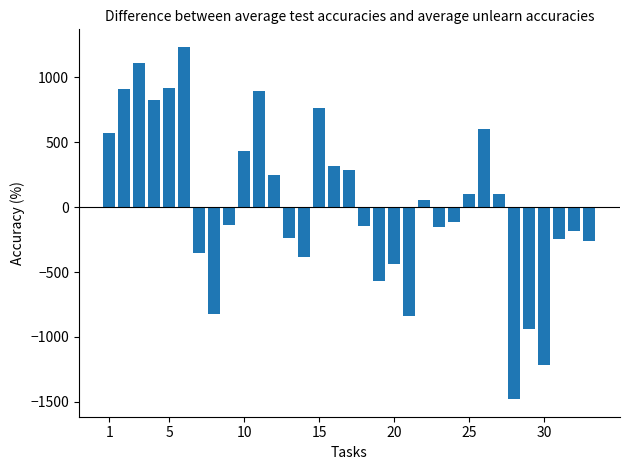

What is the minimum value shown in the chart?

-1478